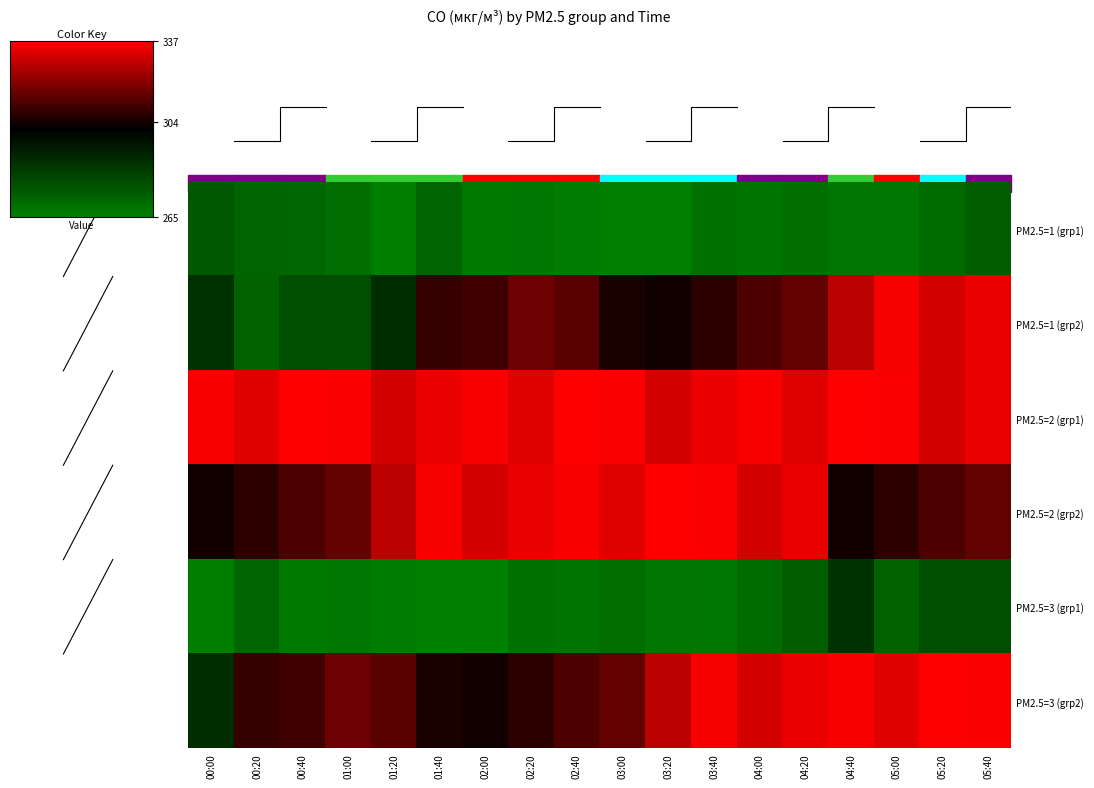

Which series has the largest total across all categories?

PM2.5=2 (grp1)